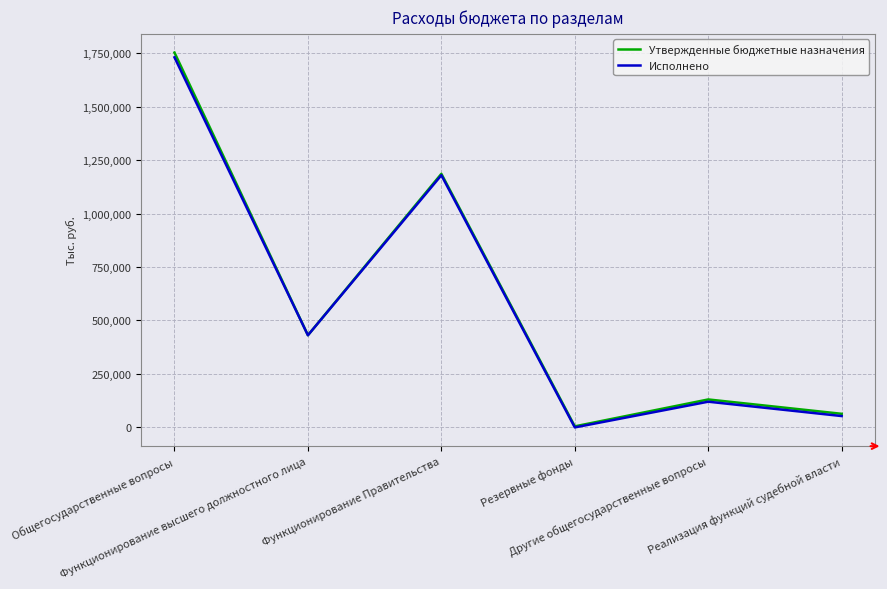

What is the highest value of the Утвержденные бюджетные назначения series?

1752390.0